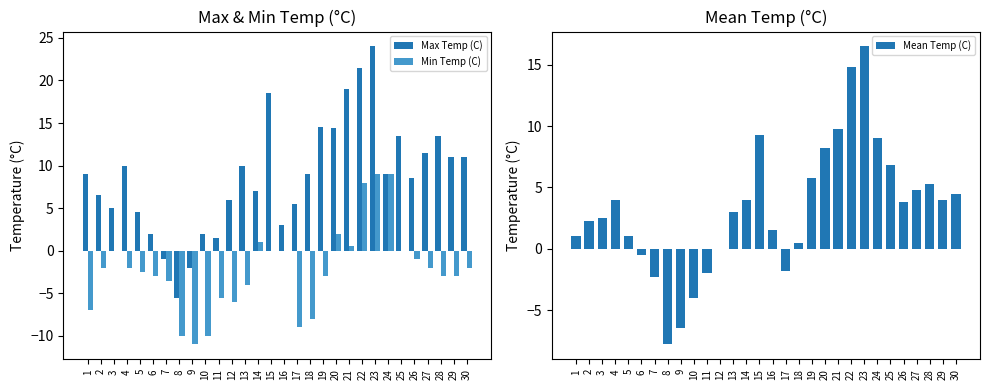

What is the difference between the maximum and minimum values in the Min Temp (C) series?

20.0